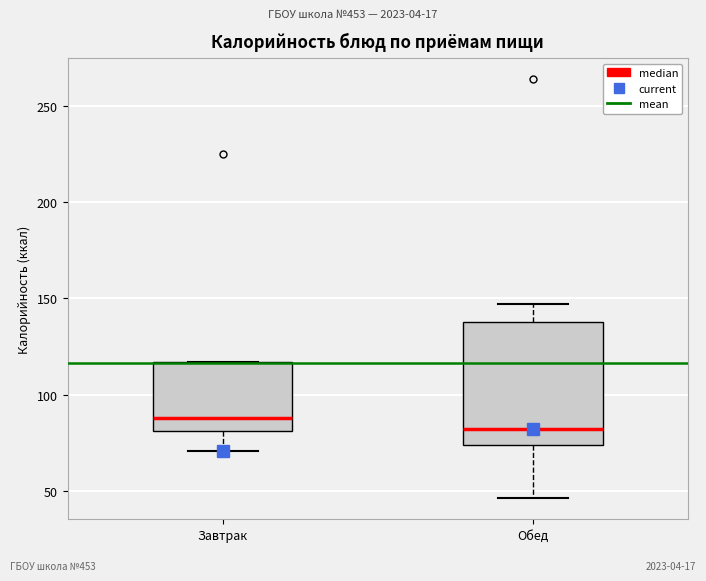

Where does the upper whisker of the box for Обед end on the y-axis? The values are not printed on the chart, so give them approximately, as read against the axis.

145